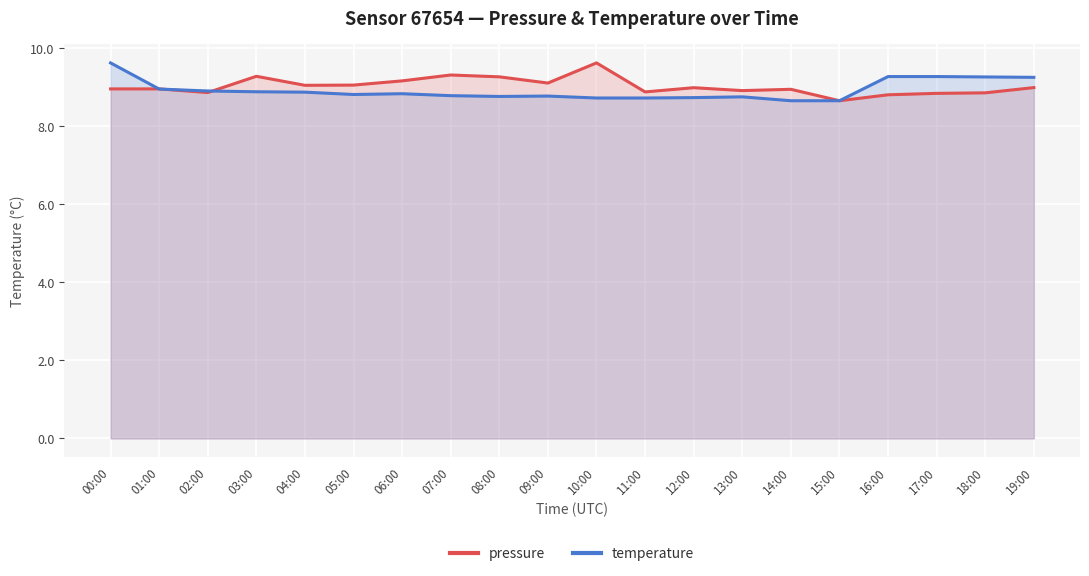

What is the sum of all temperature values?

178.6